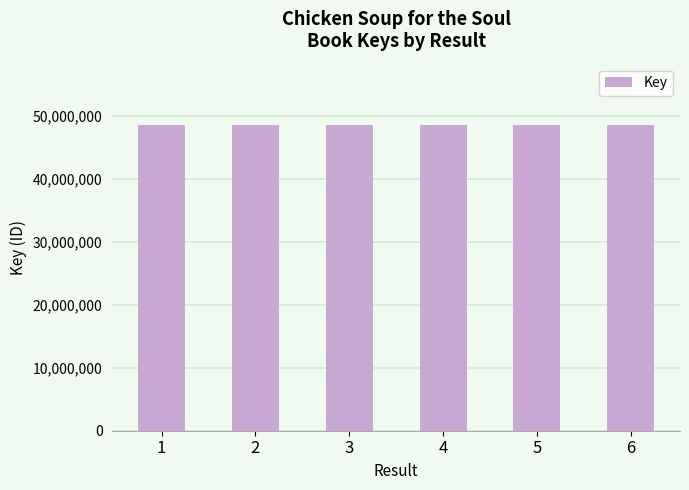

What is the minimum value shown in the chart?

48589946